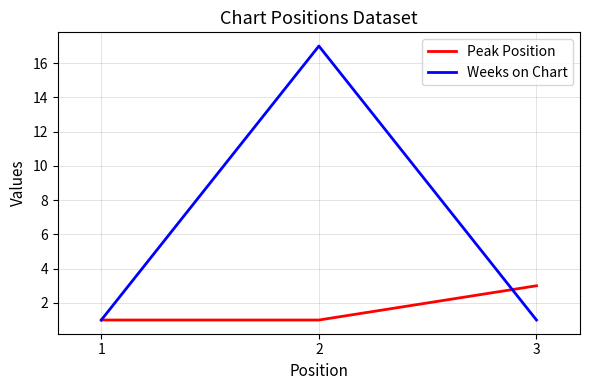

Count the number of data series in this chart.

2